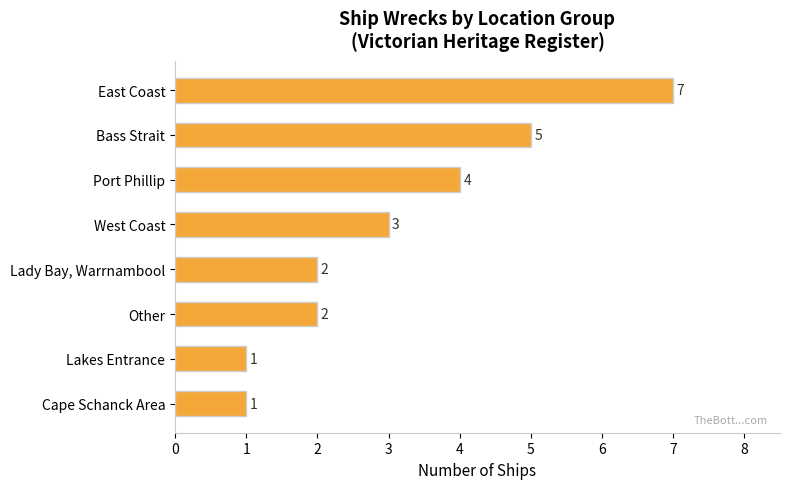

What is the greatest value displayed?

7